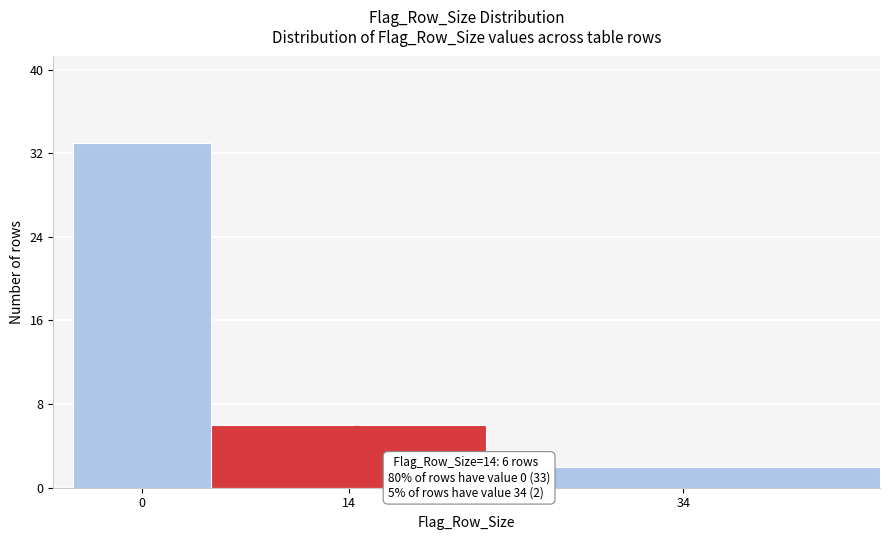

Reading right to left, what are all the values shown in this chart?

2	6	33